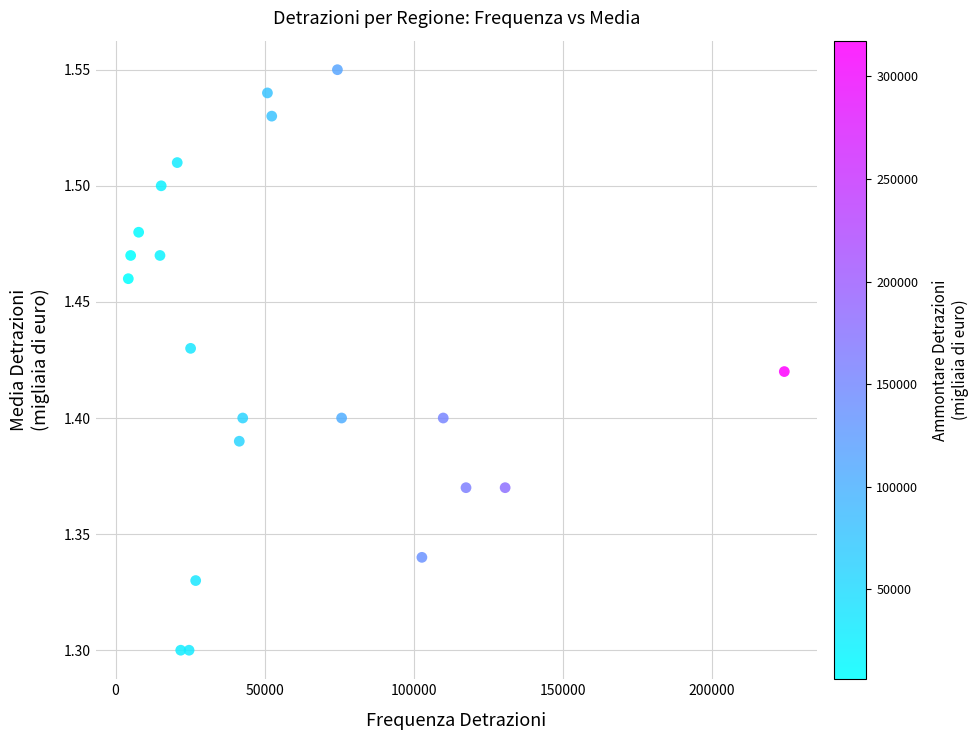

What is the range of X values (max minus min)?

219966.0